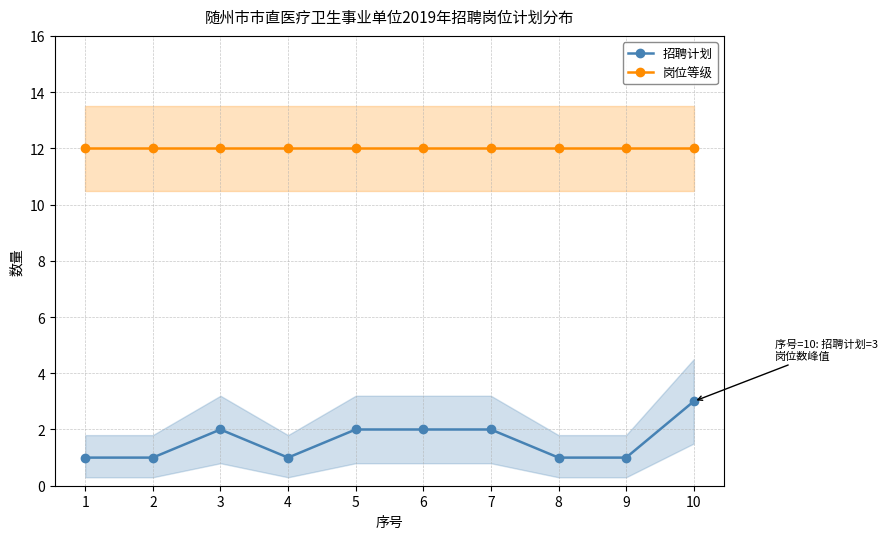

Which series has the largest total across all categories?

岗位等级